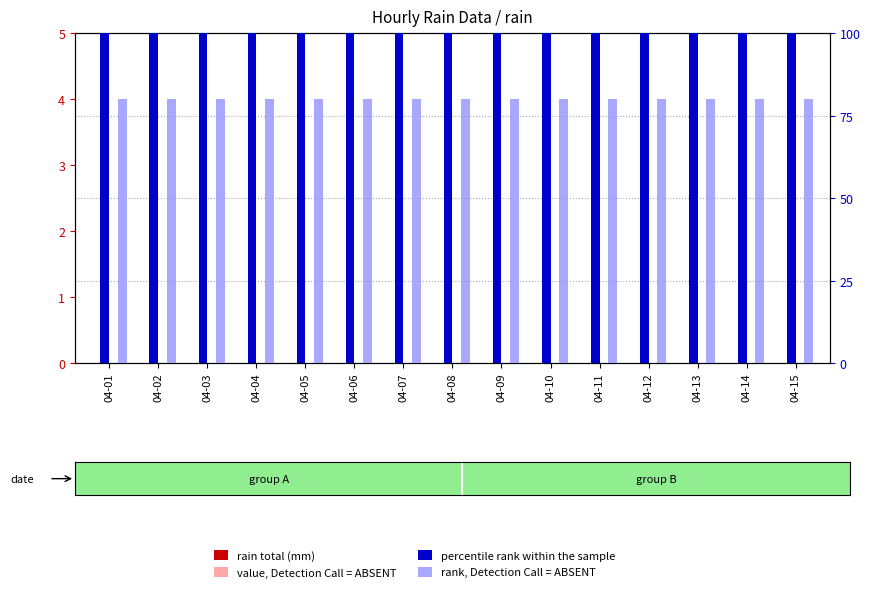

At which category is the sum across all series the highest?

04-01